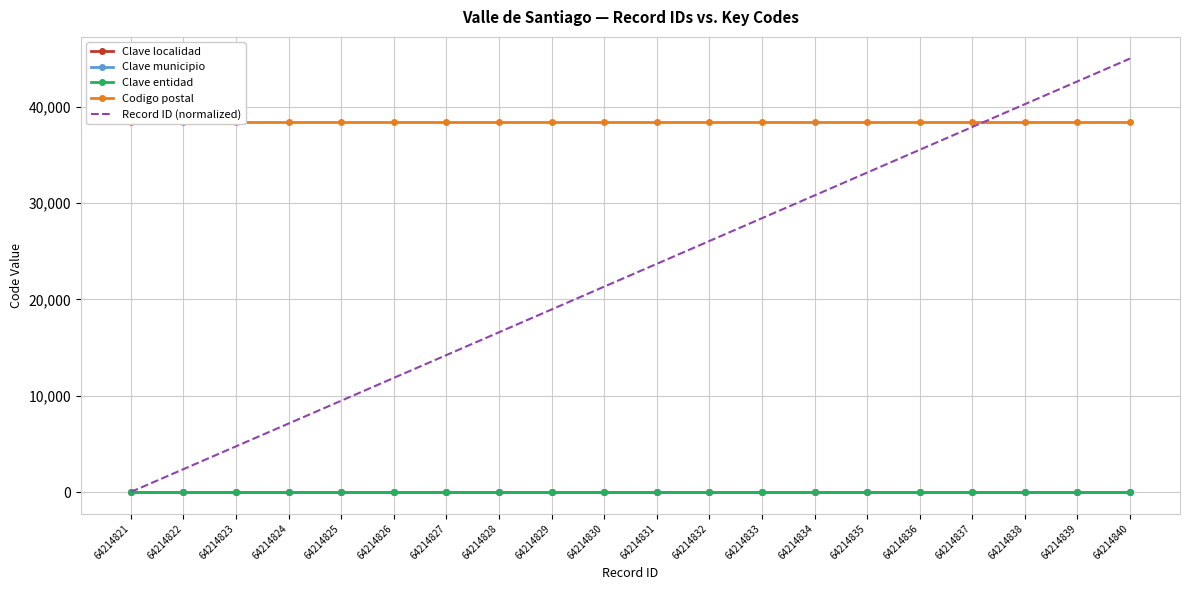

Which category has the lowest value across all series?

64214821